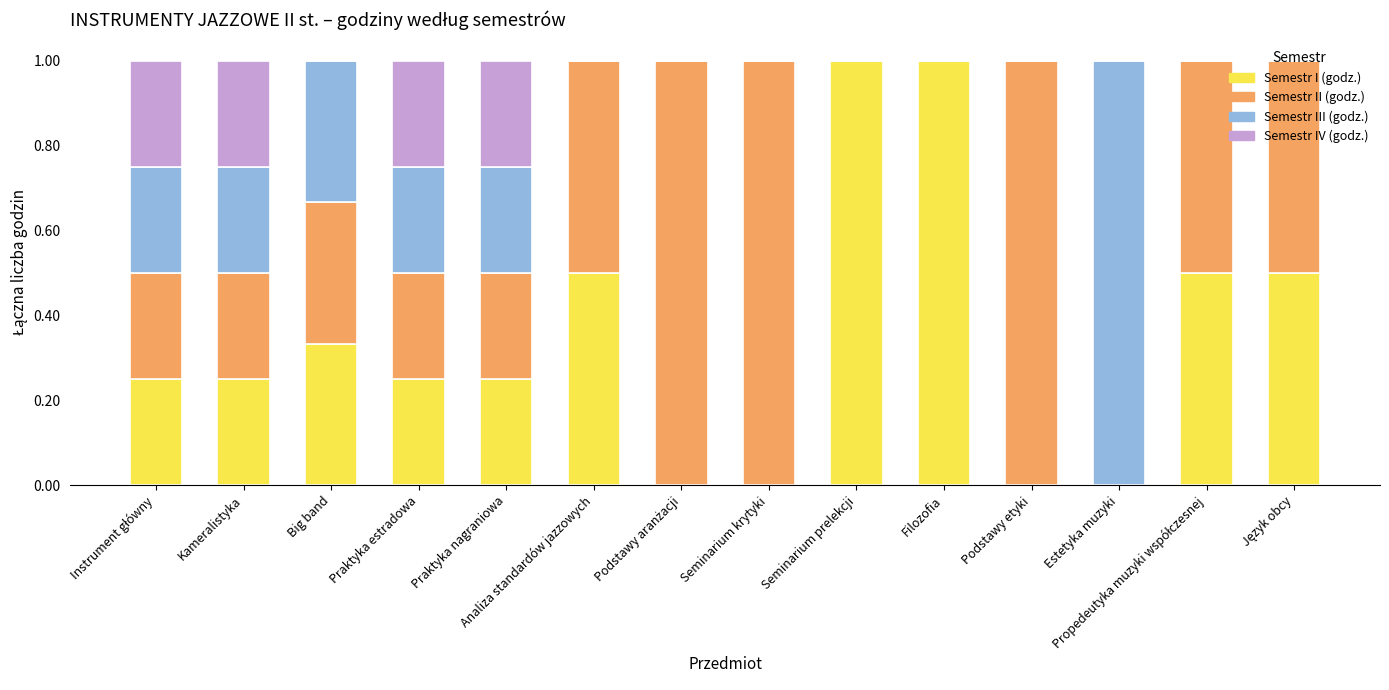

What is the total value across all series at Analiza standardów jazzowych?

1.0